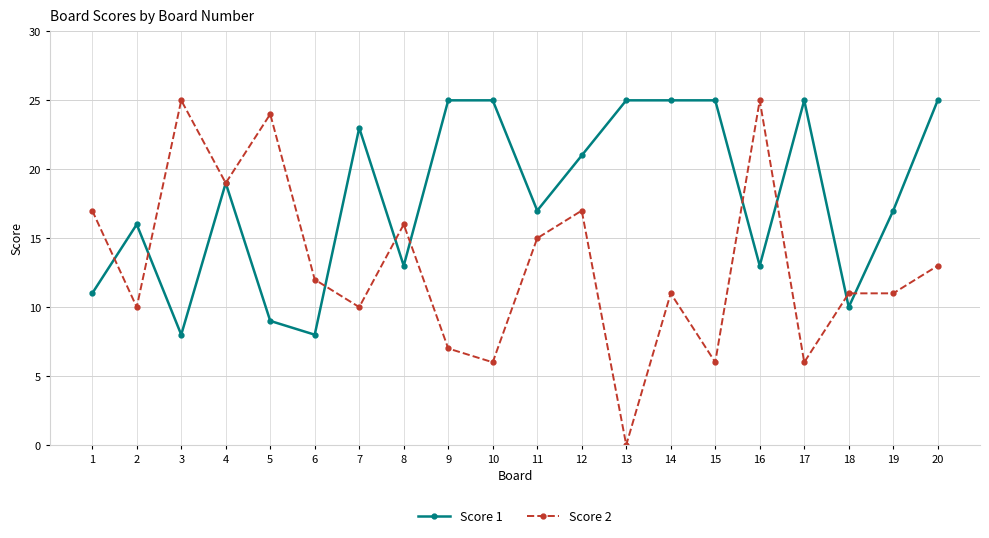

Where is Score 1 nearest to the value 16?

2